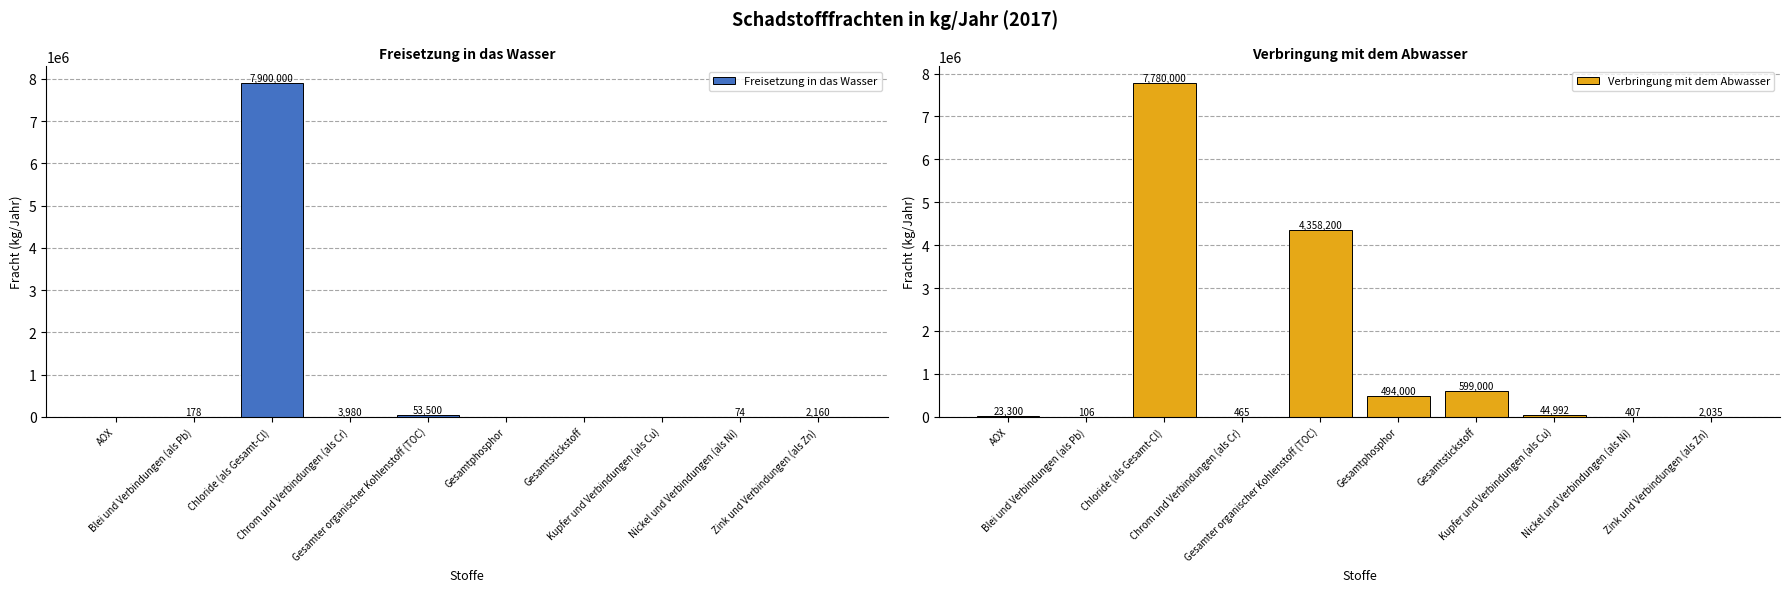

What is the difference between the highest and lowest values at Nickel und Verbindungen (als Ni)?

333